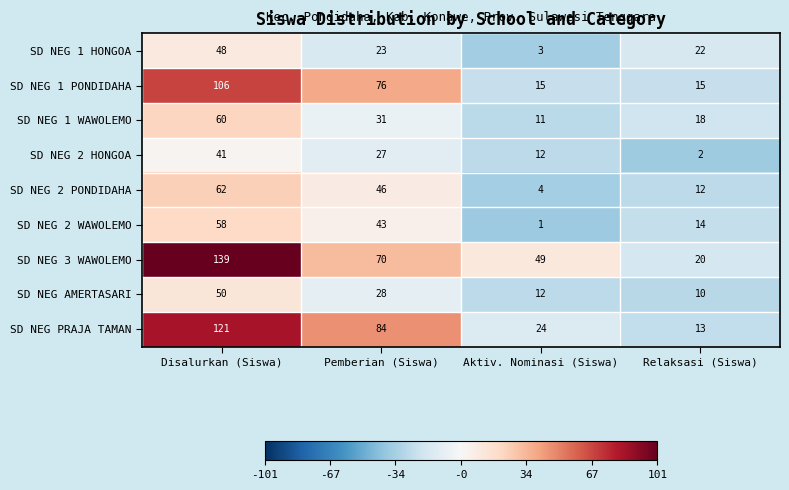

Which series has the largest total across all categories?

SD NEG 3 WAWOLEMO